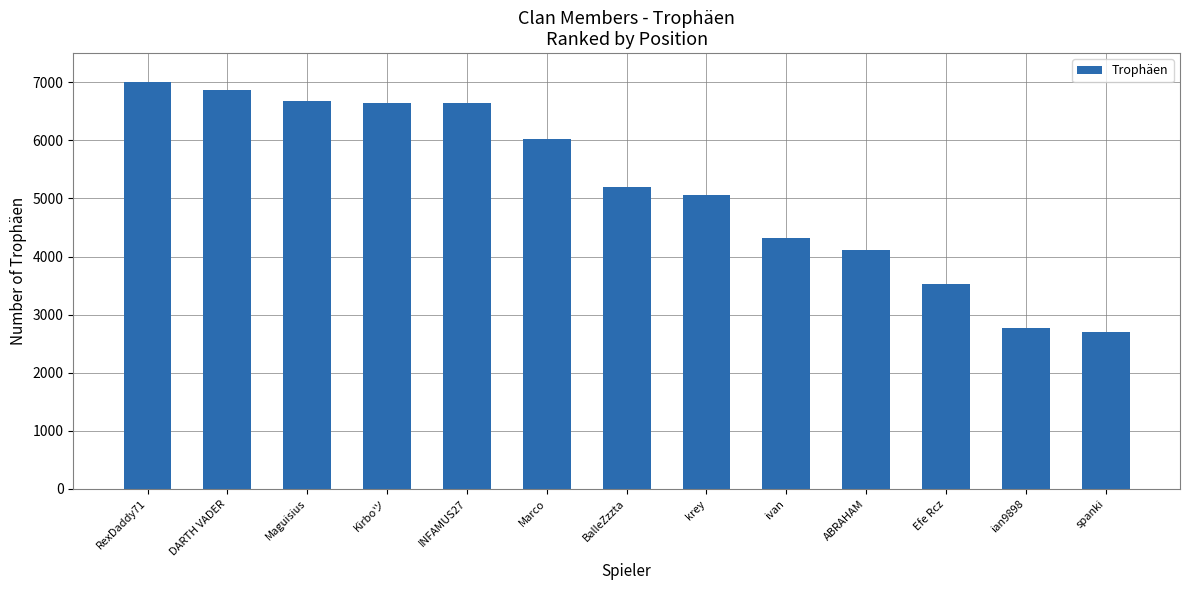

What is the smallest value displayed?

2695